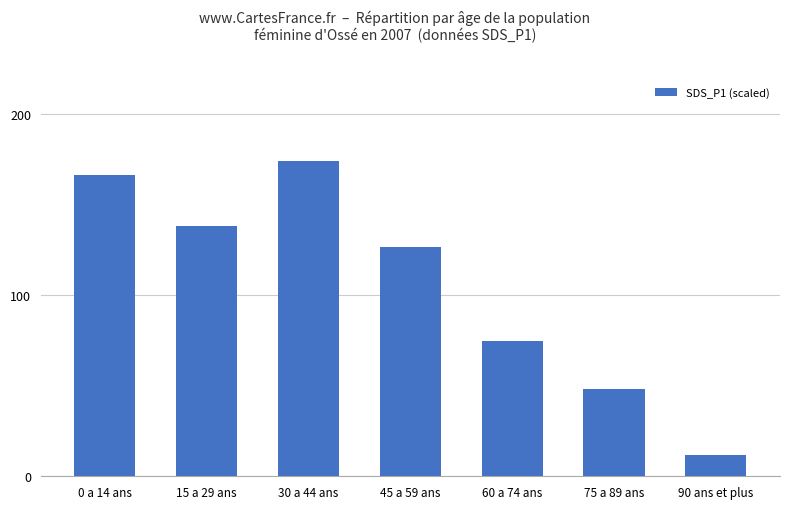

Approximately how many times larger is the value at 15 a 29 ans compared to 45 a 59 ans?

1.1